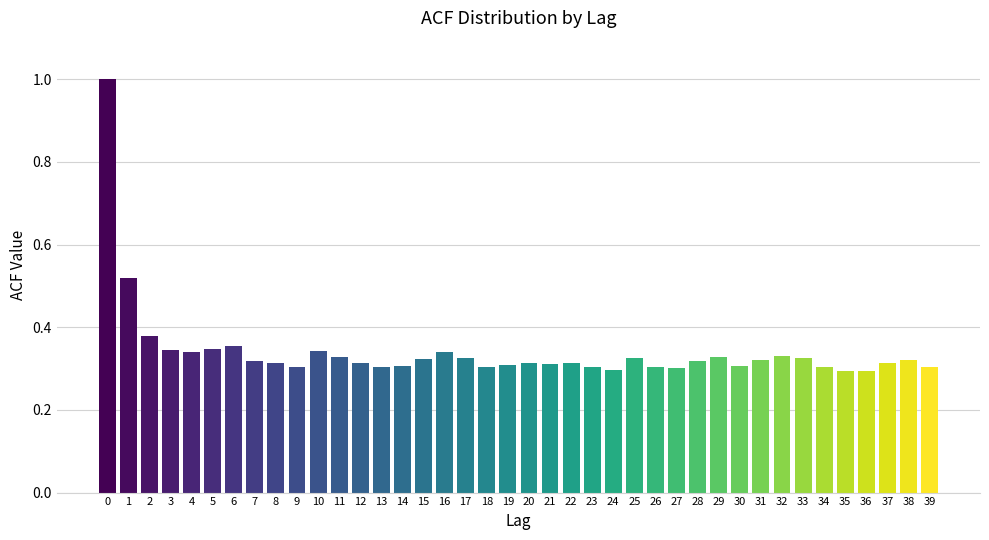

What is the difference between the maximum and second lowest values?

0.7